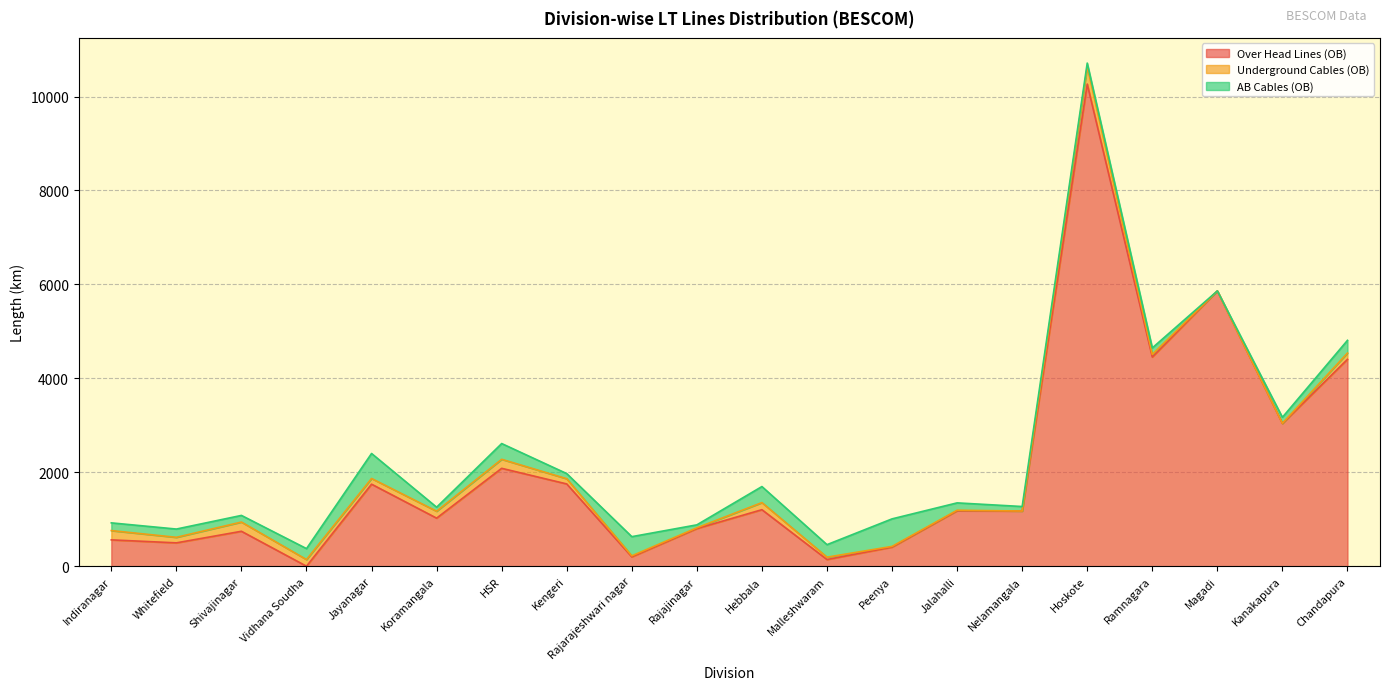

True or false: AB Cables (OB) has a value of 156.6 at Jalahalli.

True